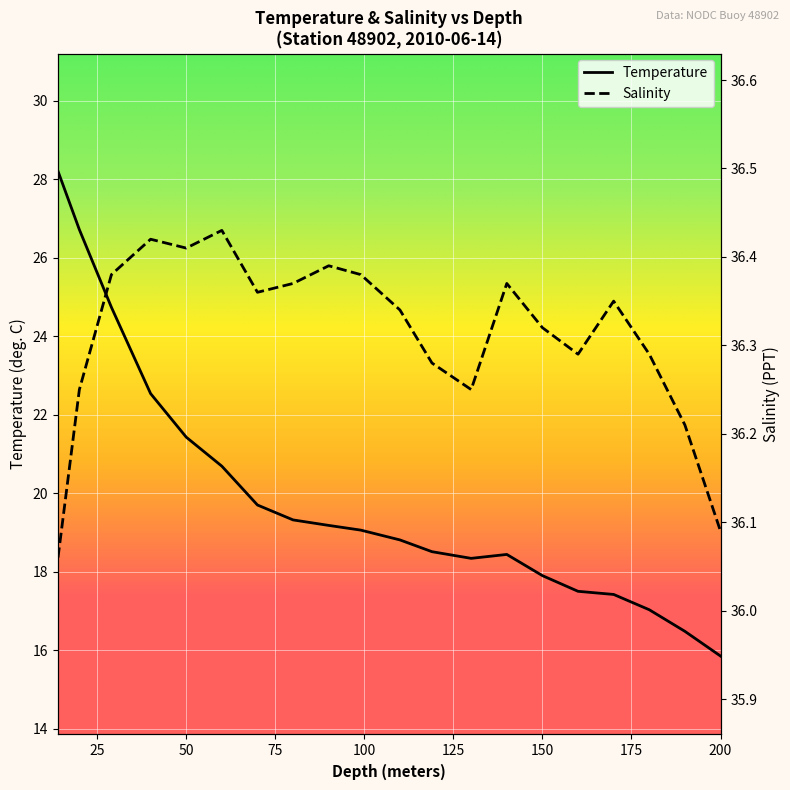

True or false: Temperature has a value of 16.5 at 190.0.

True